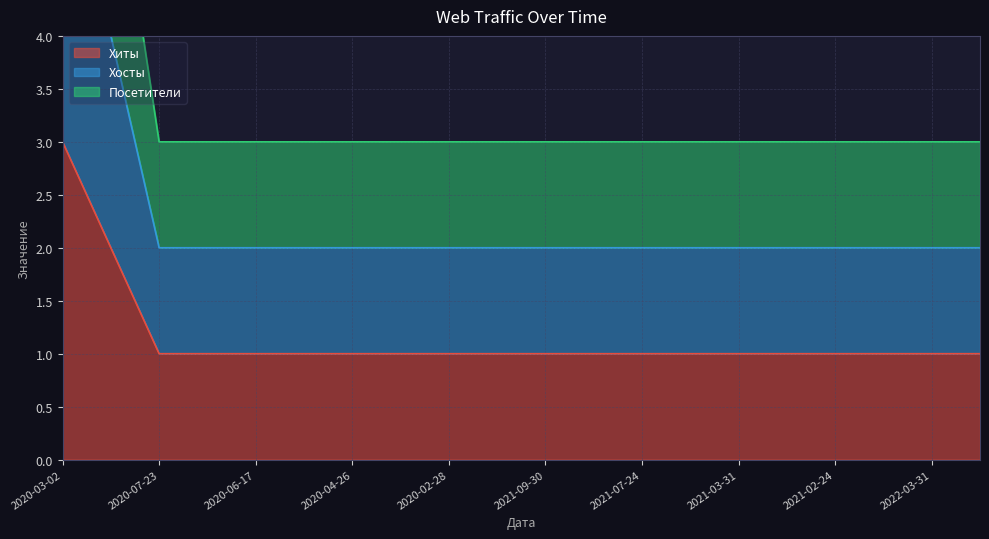

True or false: Хиты has a value of 1 at 2020-02-28.

True